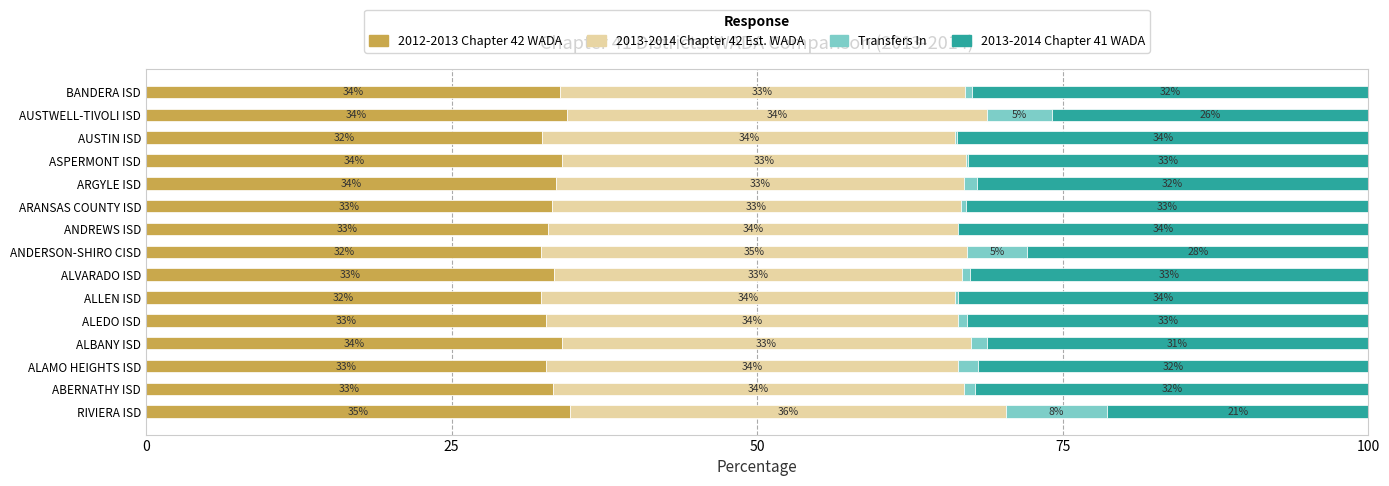

True or false: 2012-2013 Chapter 42 WADA has a value of 33.9 at BANDERA ISD.

True